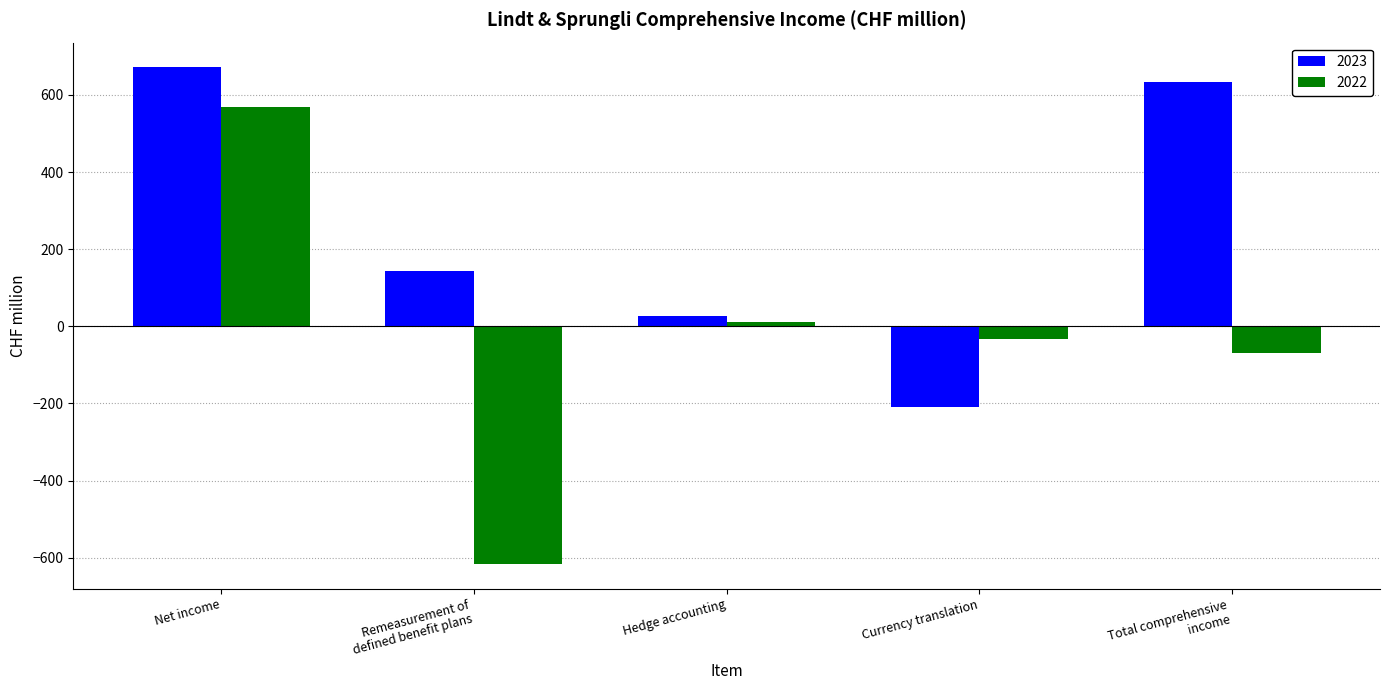

True or false: 2023 has a value of 634.1 at Total comprehensive
income.

True